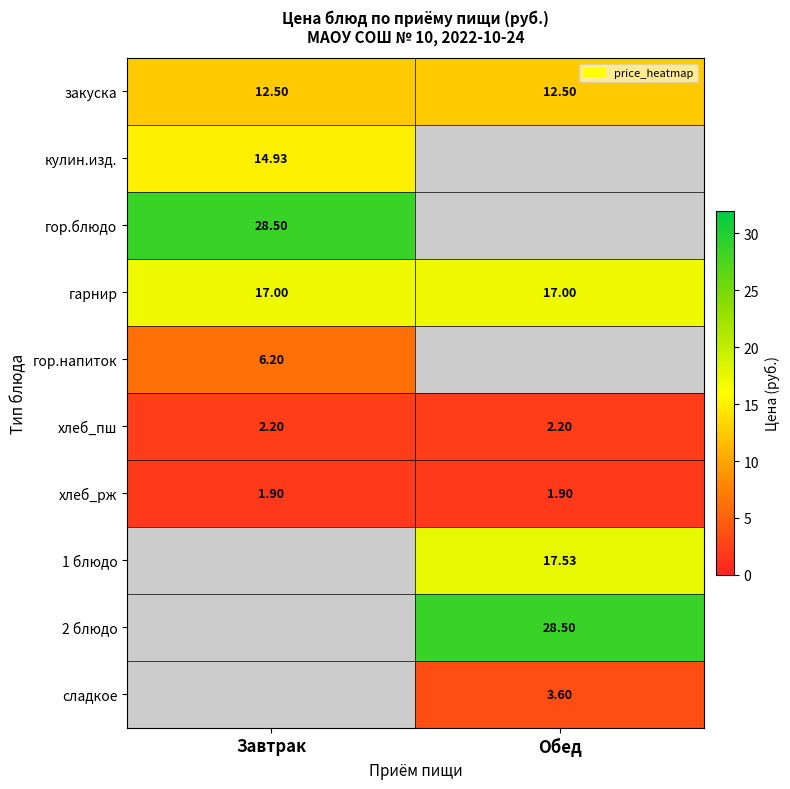

What is the sum of all хлеб_рж values?

3.8